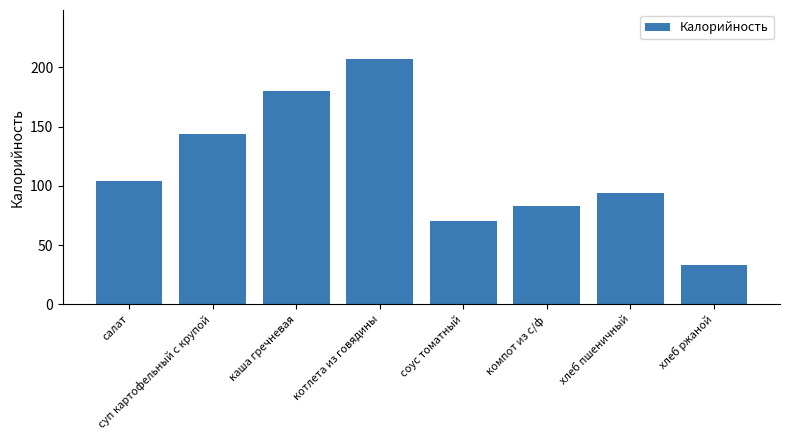

The value at суп картофельный с крупой is 197.3. True or false?

False